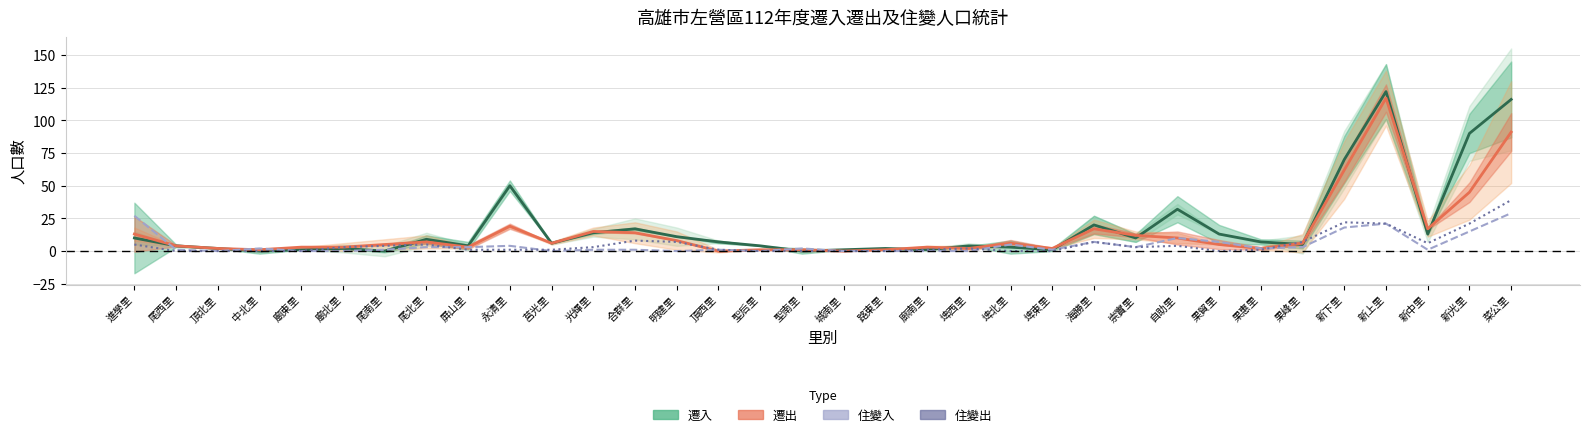

Between which two adjacent categories do 住變入 (Forecast) and 住變出 first intersect?

尾北里 and 屏山里